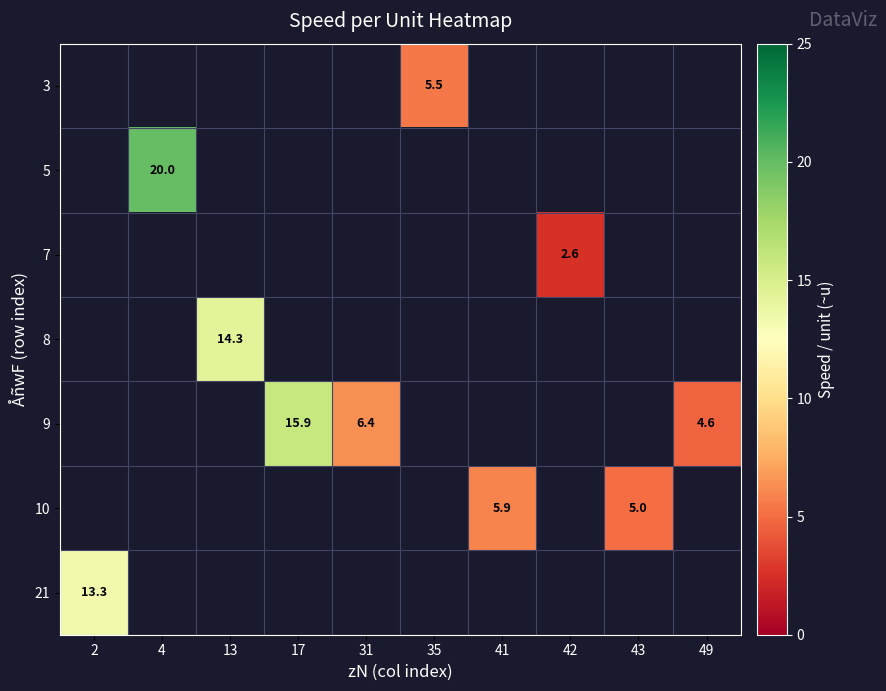

The 9 series shows 2.2 at 49. True or false?

False